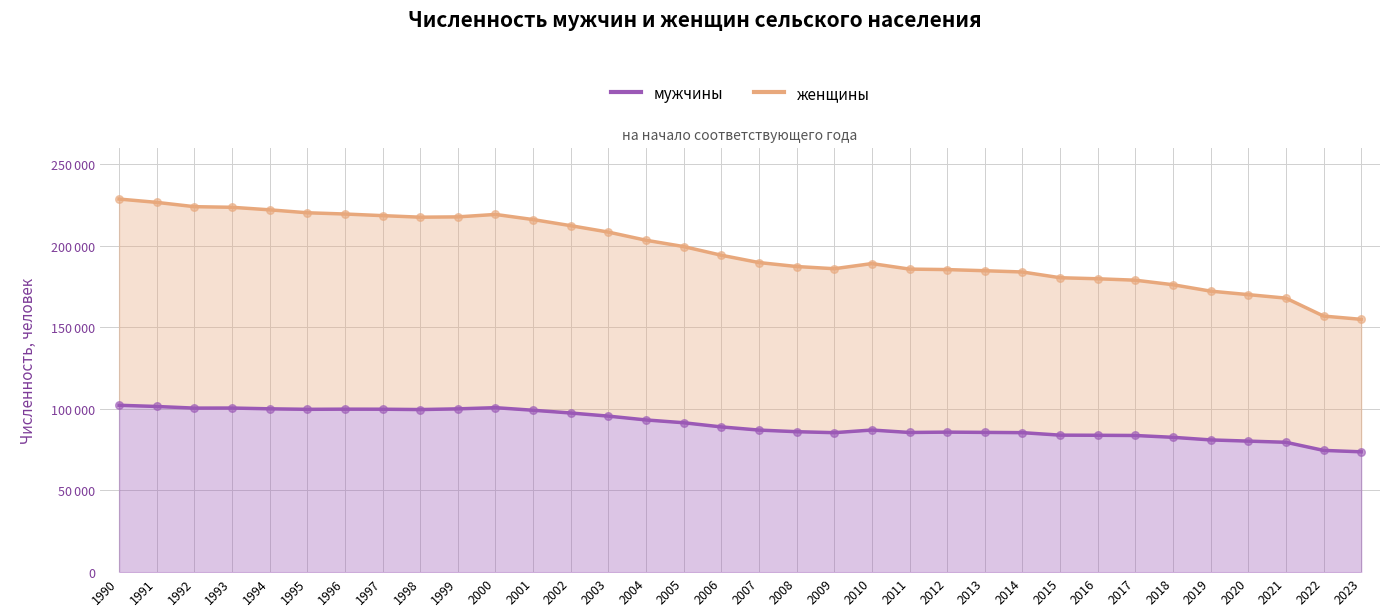

At how many categories does at least one series exceed 161795?

32